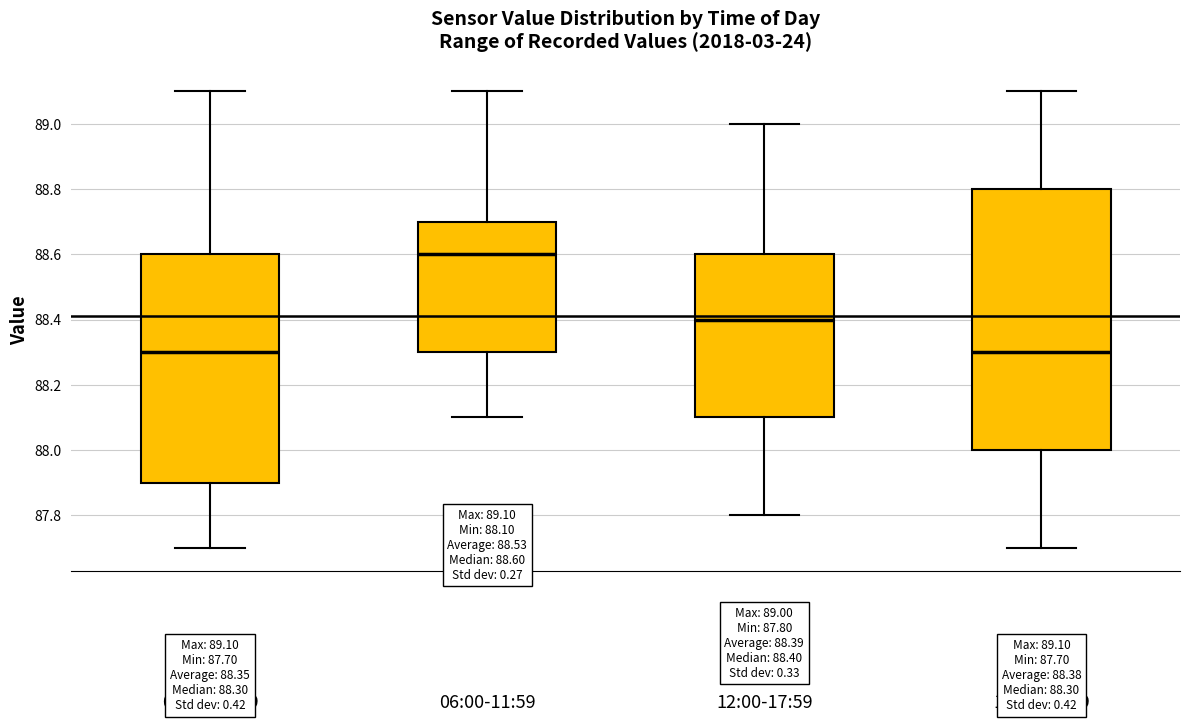

Which box is the tallest, from its lower edge to its upper edge?

18:00-23:59